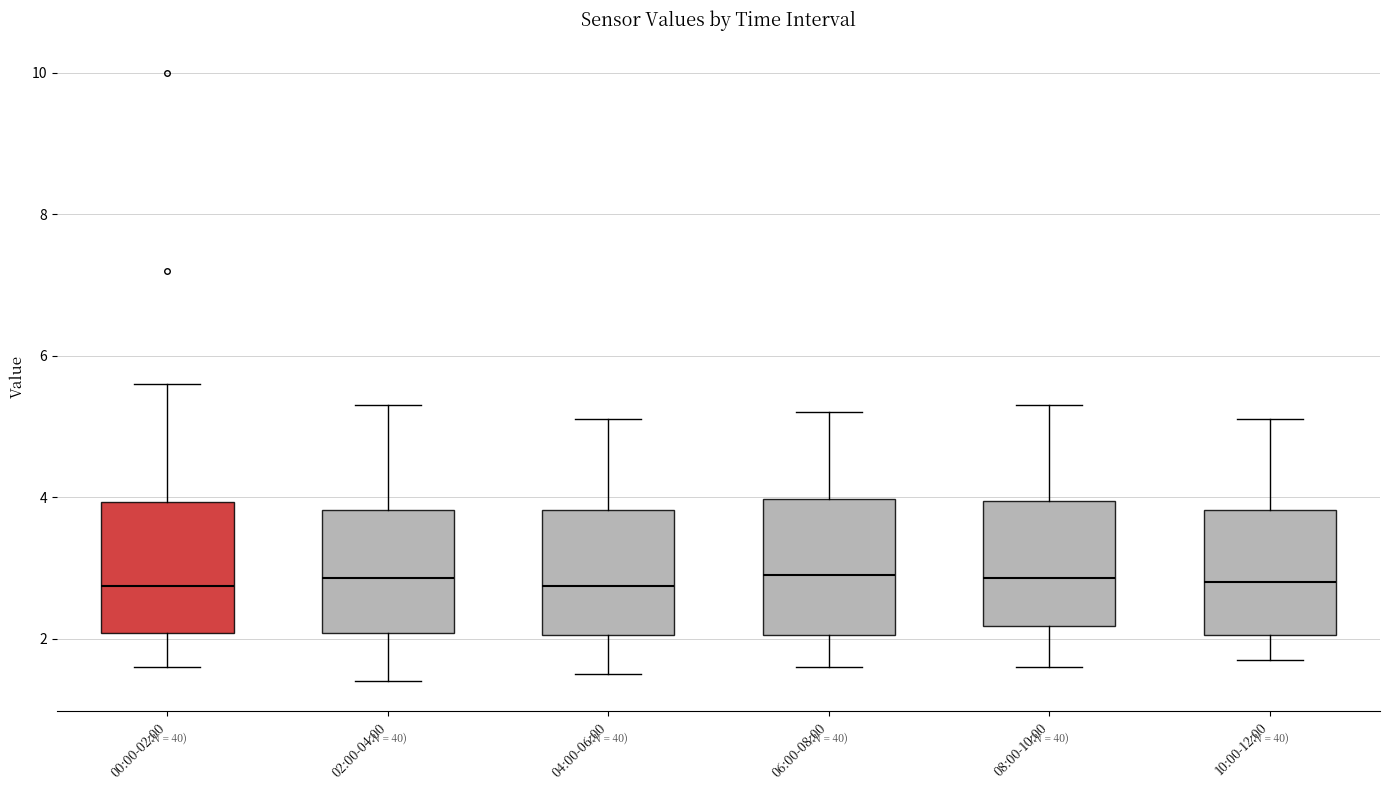

Where is the upper edge of the box for 10:00-12:00 on the y-axis? The values are not printed on the chart, so give them approximately, as read against the axis.

3.8